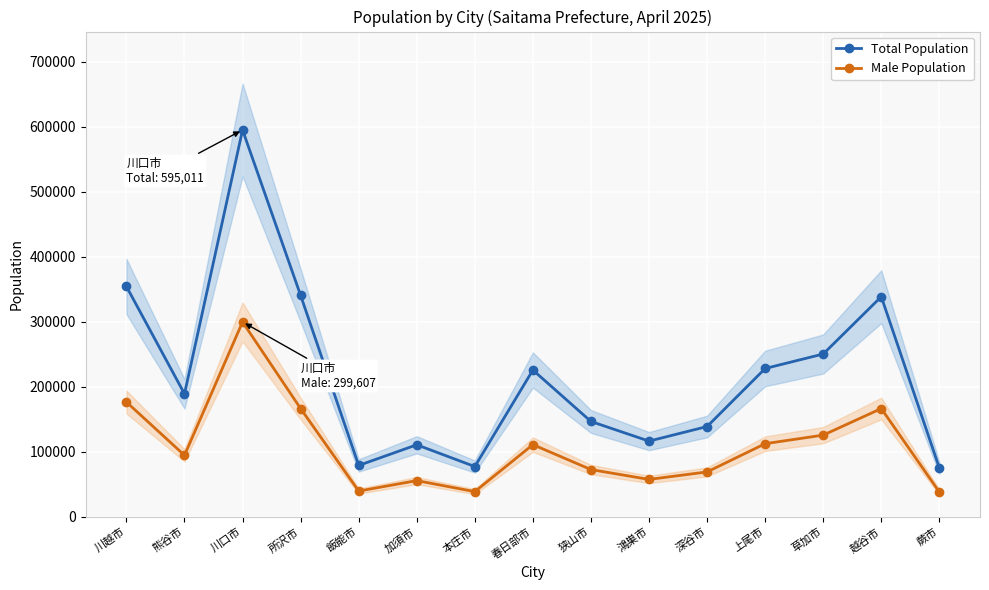

What is the difference between the Total Population values at 上尾市 and 川越市?

126238